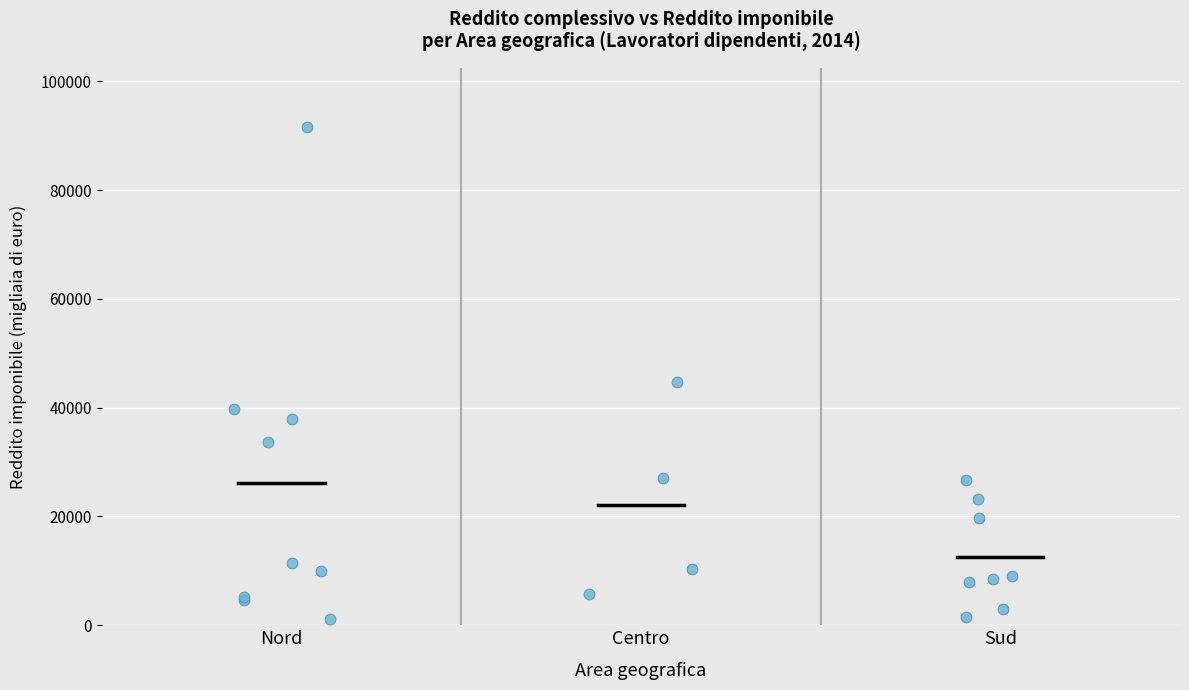

What Y value in the scatter plot is closest to 46317?

44764.7